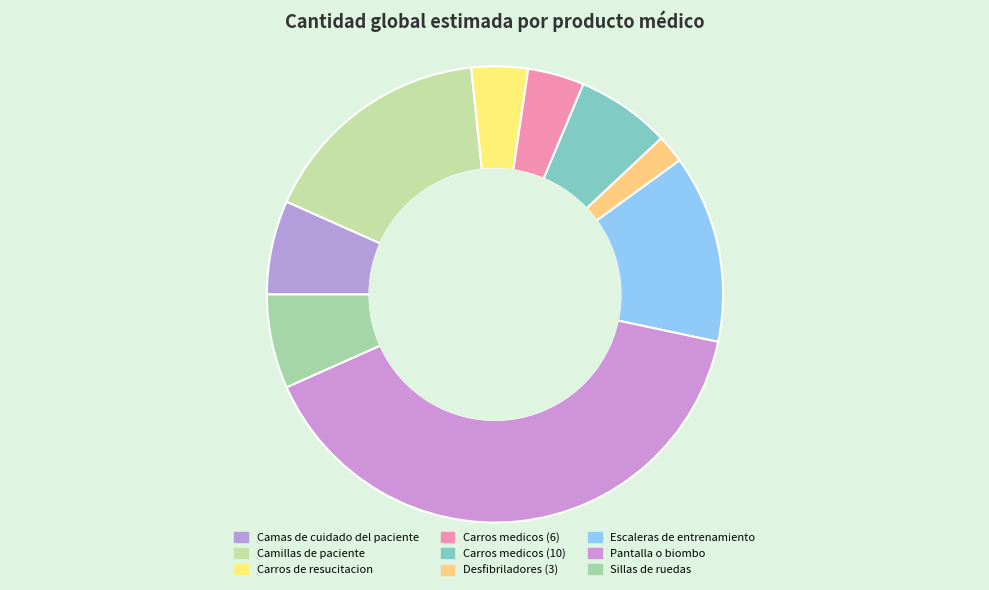

Is there any slice that represents more than half of the pie?

No